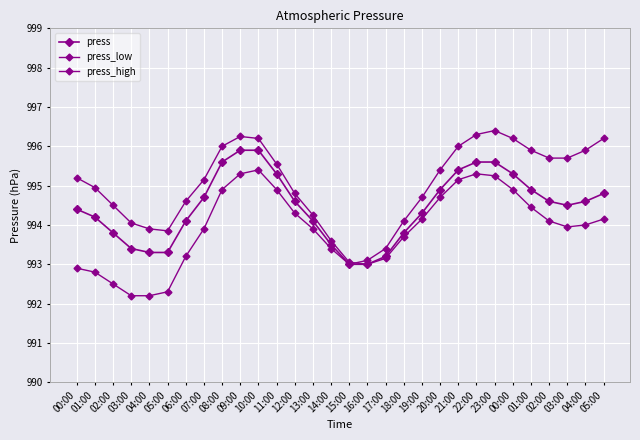

True or false: press has more than 1 points higher than both neighbors.

False